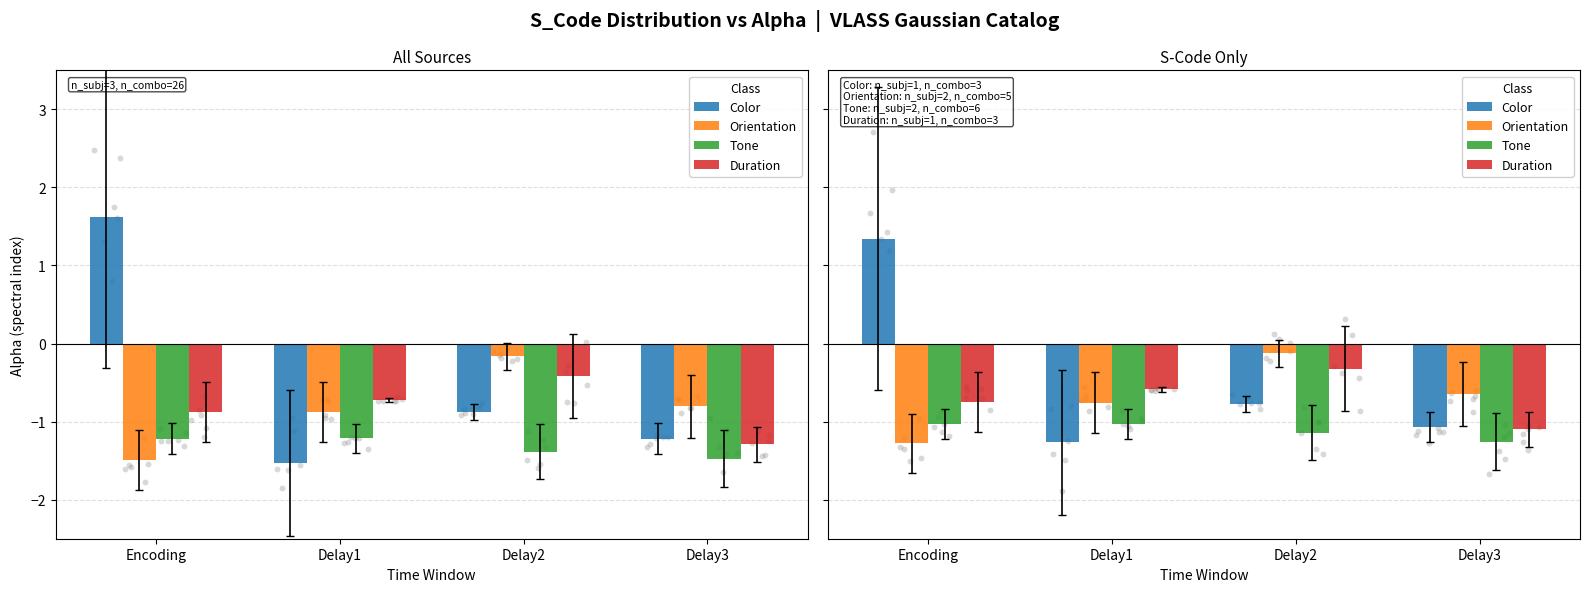

Which series has the largest total across all categories?

Color